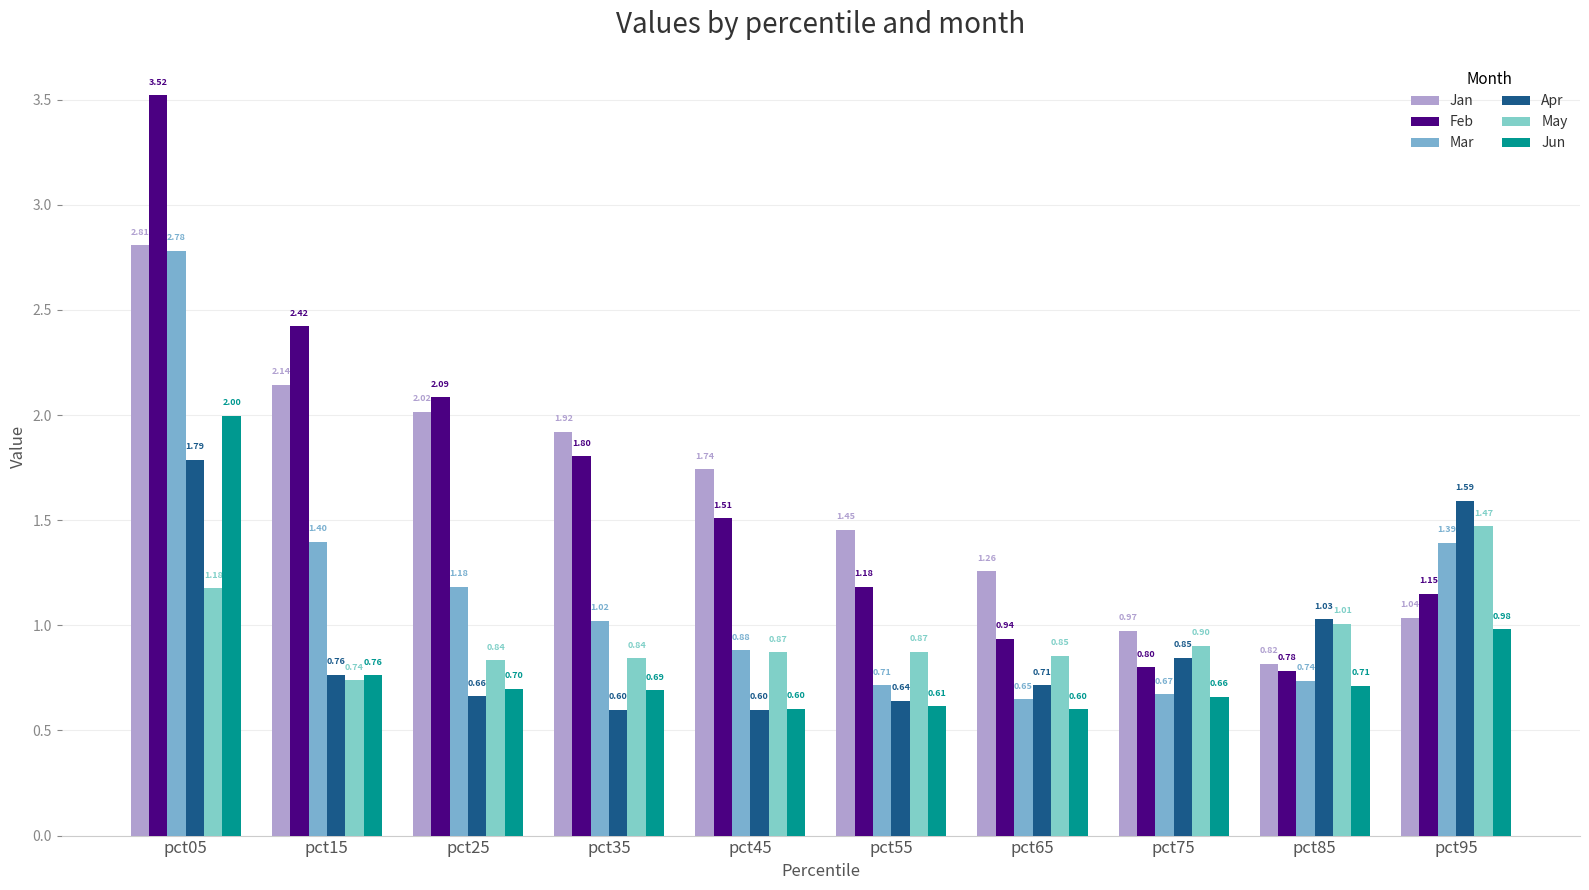

The value of Jun at pct15 is 0.8. True or false?

True